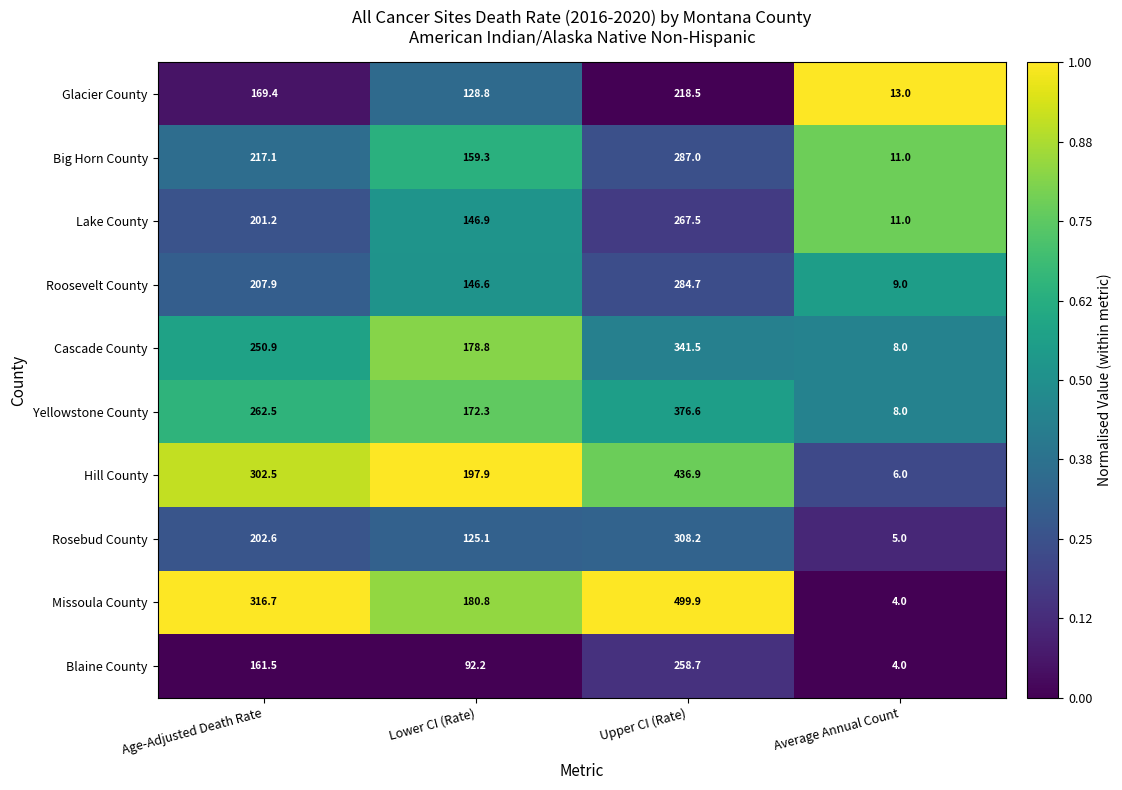

Which series has the largest total across all categories?

Missoula County